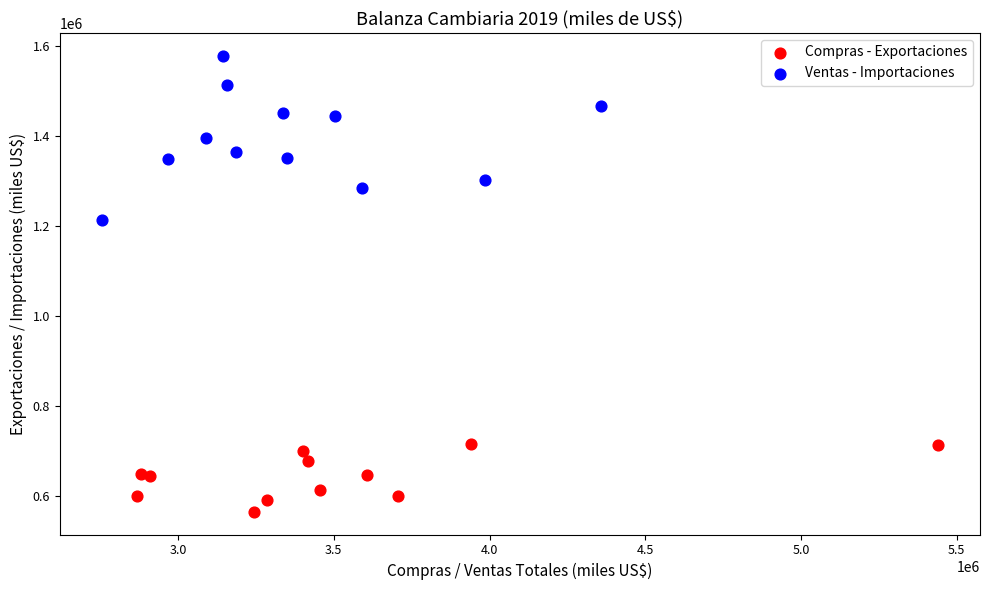

Which series has the widest spread of Y values?

Ventas - Importaciones